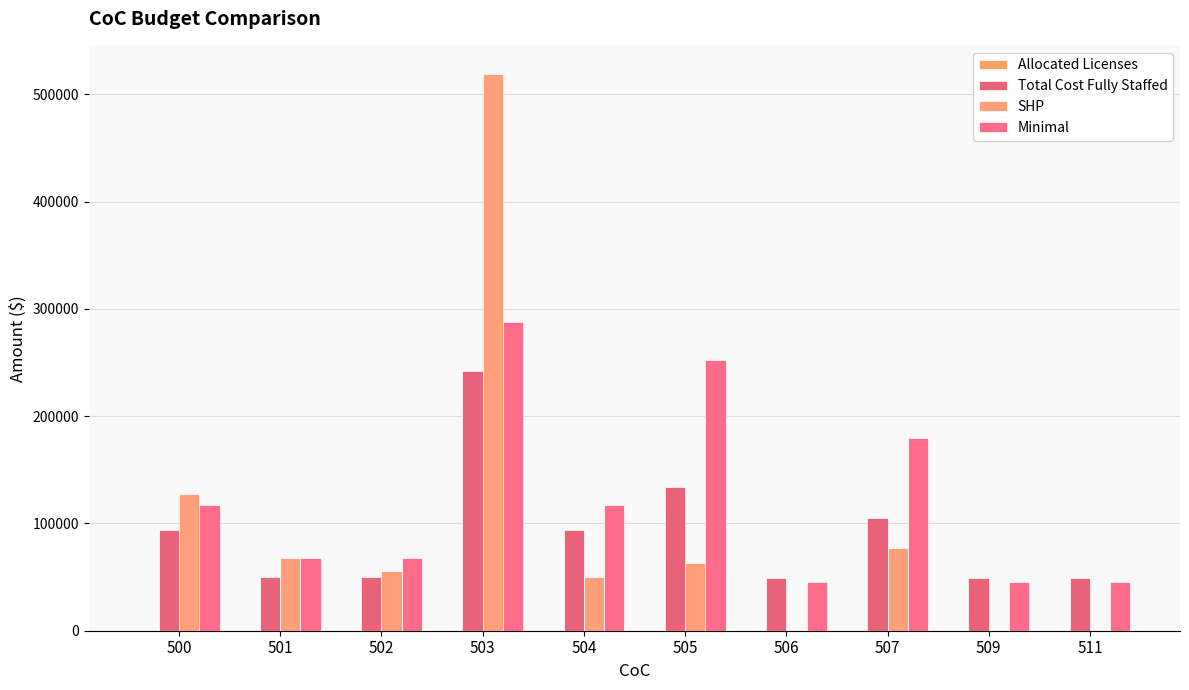

Reading left to right, transcribe all the data shown in this chart.

Allocated Licenses: 80.0	45.0	45.0	200.0	80.0	175.0	30.0	125.0	30.0	30.0
Total Cost Fully Staffed: 93713.3	50119.4	50119.4	242027.4	93713.3	134332.3	48694.8	104802.1	48694.8	48694.8
SHP: 127318.0	67500.0	55752.0	519299.0	49721.0	63000.0	0.0	76682.0	0.0	0.0
Minimal: 117000.0	67500.0	67500.0	288000.0	117000.0	252000.0	45000.0	180000.0	45000.0	45000.0